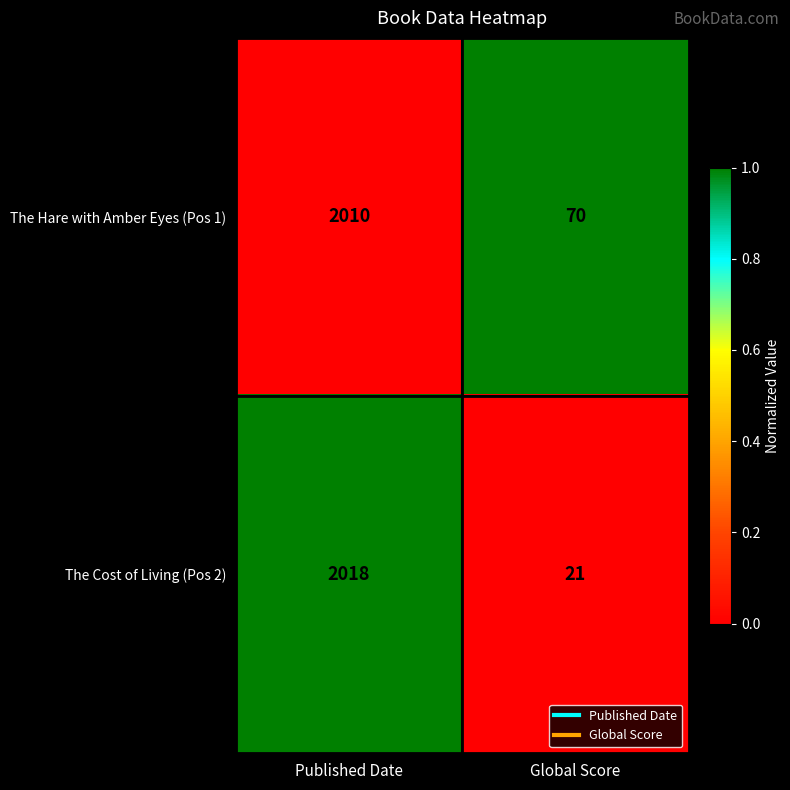

Rank the series at Global Score from highest to lowest value.

The Hare with Amber Eyes (Pos 1), The Cost of Living (Pos 2)